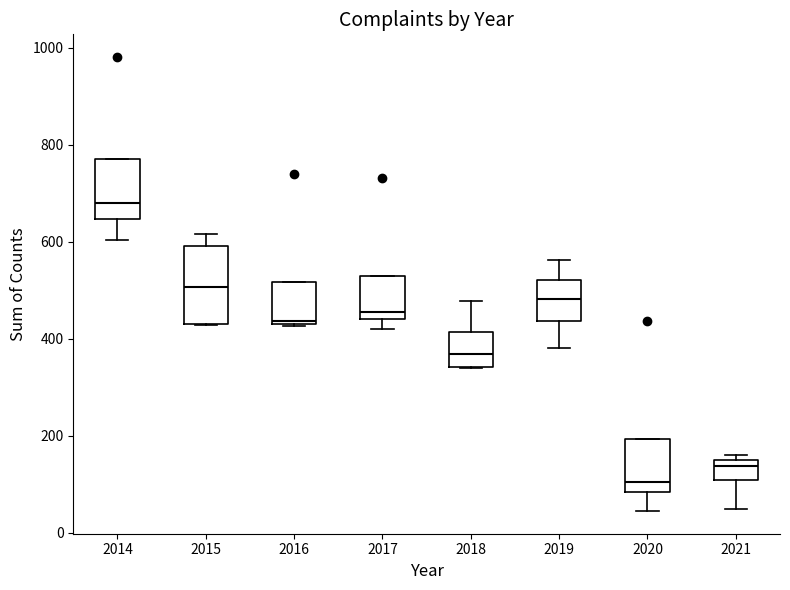

Reading left to right, read every box against the y-axis: the position of its median line, the range the box covers, and the ends of its whiskers. The values are not printed on the chart, so give them approximately, as read against the axis.

2014: median 680, box 640 to 780, whiskers 600 to 780
2015: median 500, box 440 to 600, whiskers 420 to 620
2016: median 440, box 440 to 520, whiskers 420 to 520
2017: median 460, box 440 to 520, whiskers 420 to 520
2018: median 360, box 340 to 420, whiskers 340 to 480
2019: median 480, box 440 to 520, whiskers 380 to 560
2020: median 100, box 80 to 200, whiskers 40 to 200
2021: median 140, box 100 to 160, whiskers 40 to 160 (just above the box's upper edge)